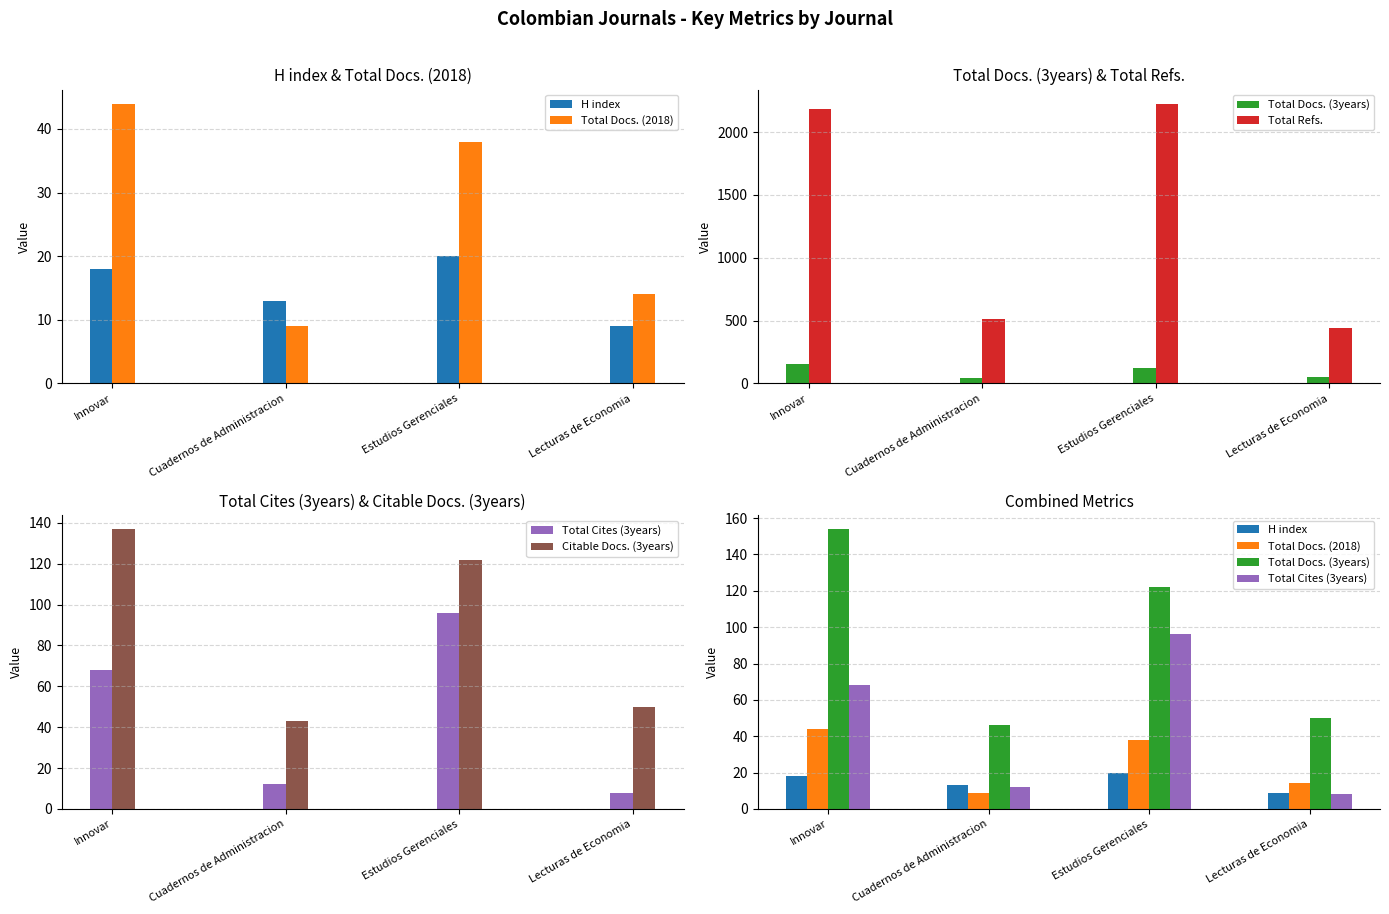

Where does the Total Docs. (3years) series first go above 122?

Innovar